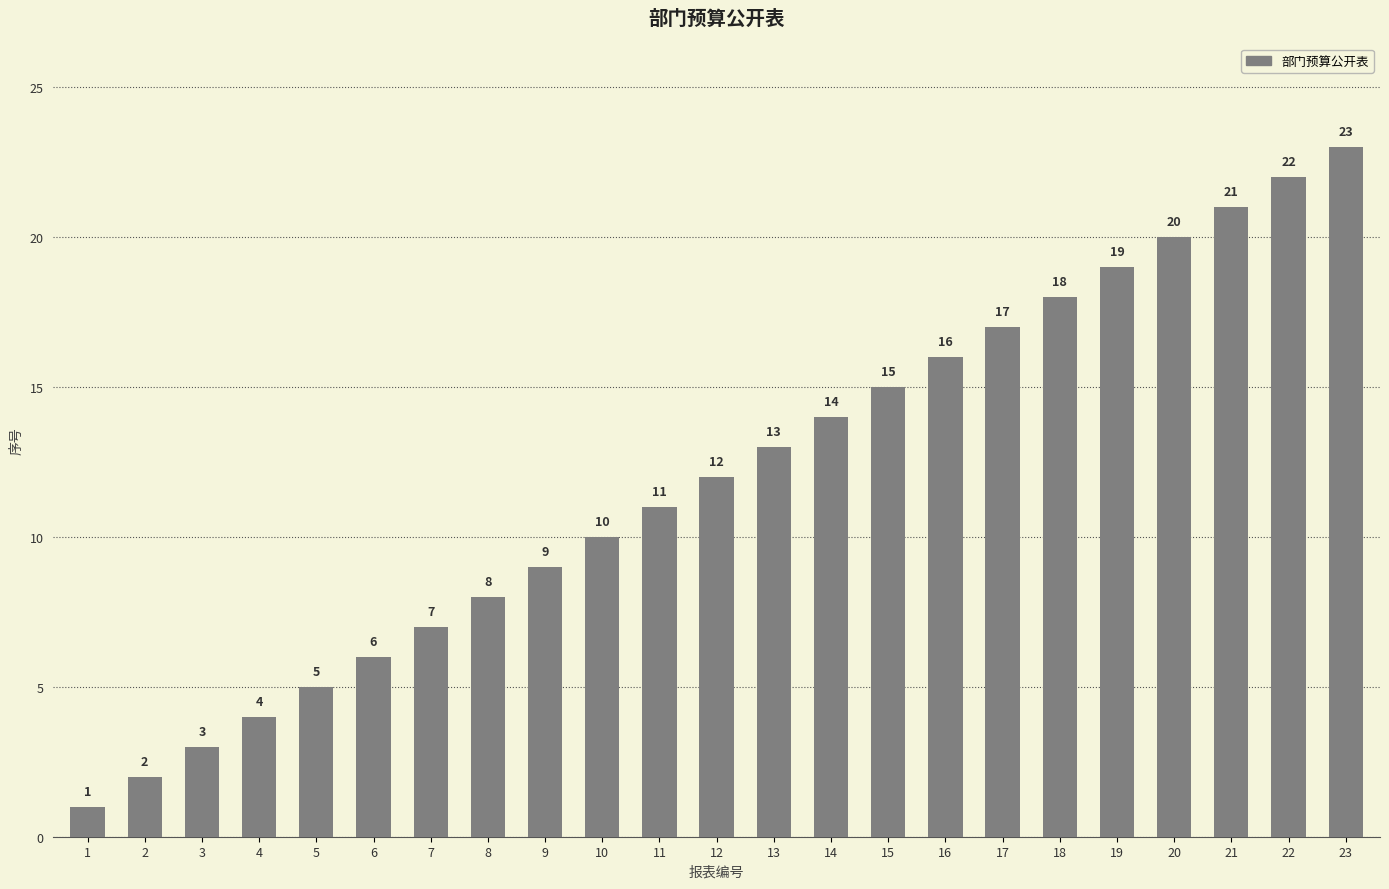

At which label is the value closest to 12?

12